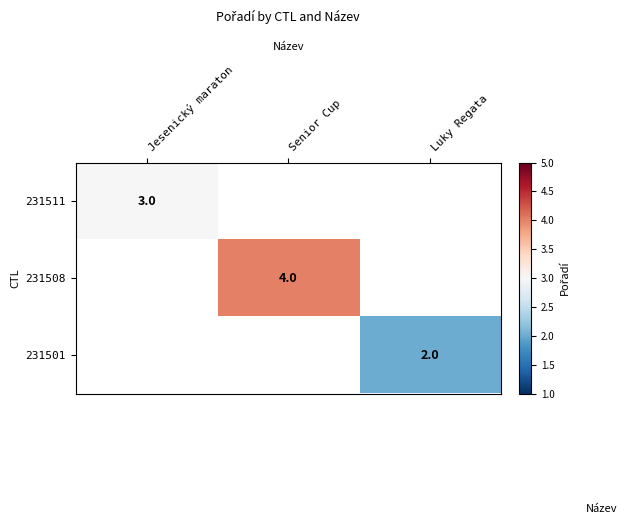

Between Jesenický maraton and Senior Cup, which is larger?

Senior Cup